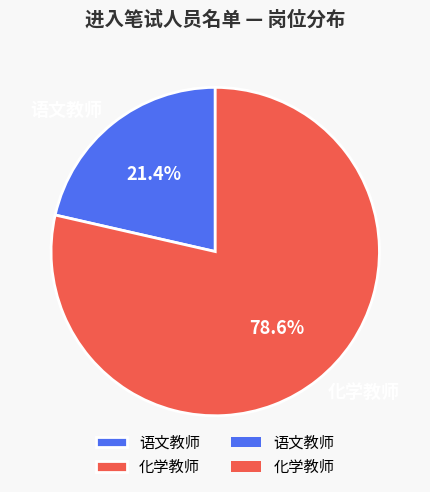

What percentage do 语文教师 and 化学教师 together represent?

100.0%